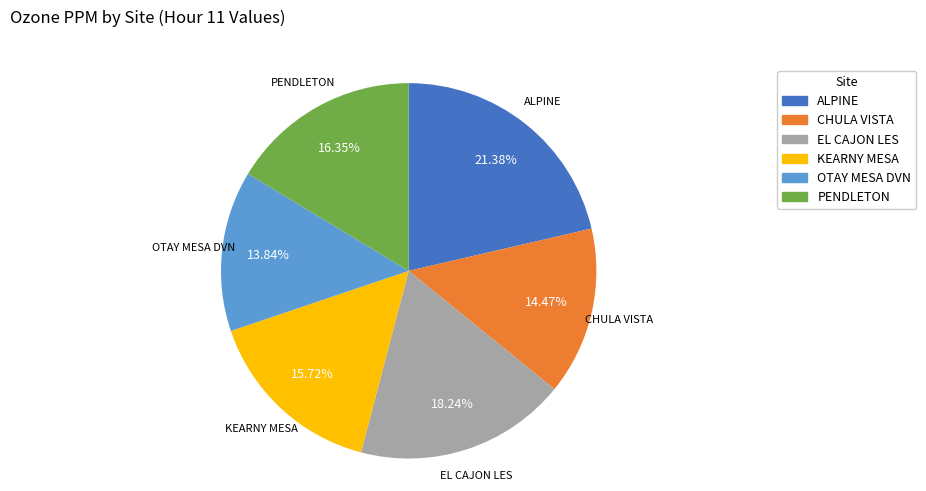

How many segments does this pie chart have?

6